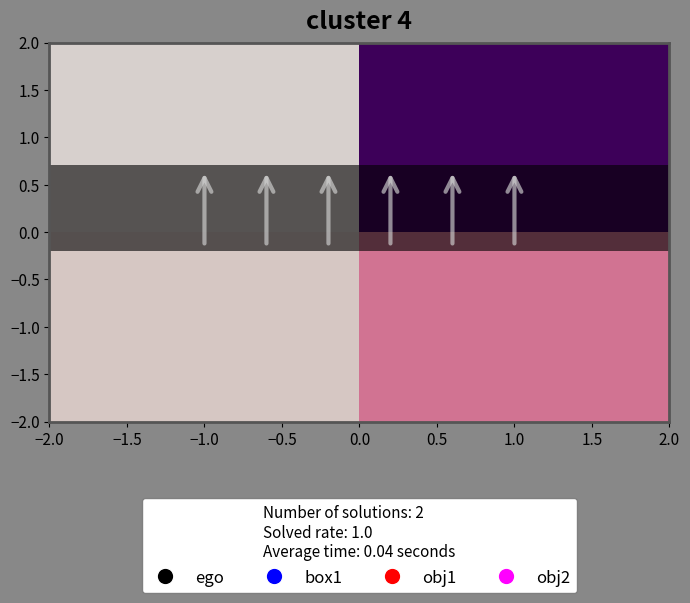

At how many categories does at least one series exceed 7?

1